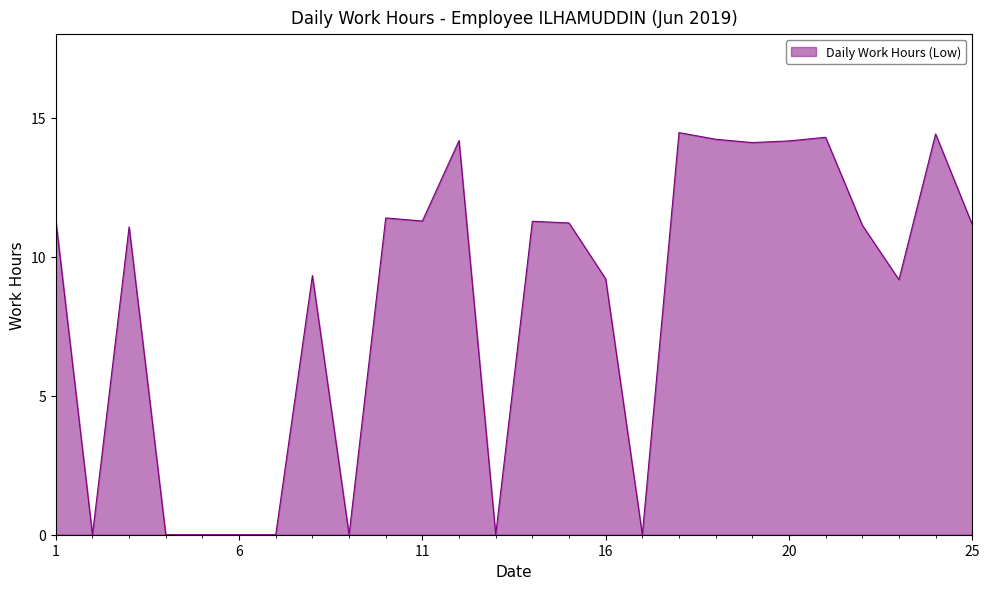

What is the maximum value shown in the chart?

14.5